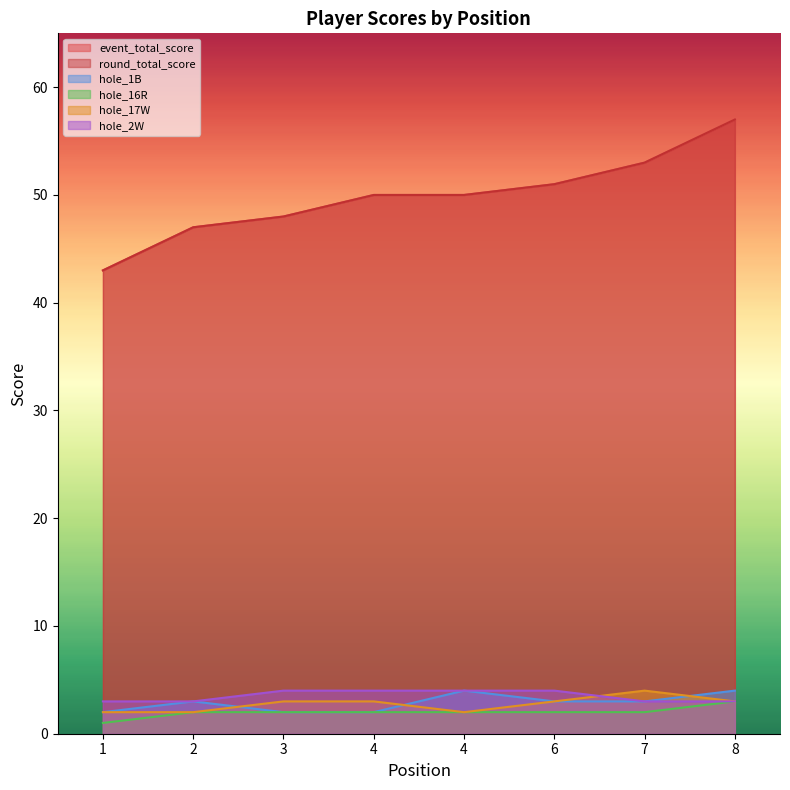

Does the chart have visible grid lines?

No